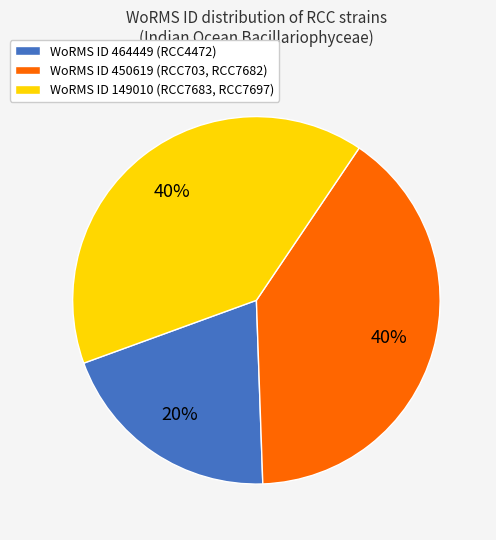

Do WoRMS ID 450619 (RCC703, RCC7682) and WoRMS ID 149010 (RCC7683, RCC7697) together represent more than half of the pie?

Yes